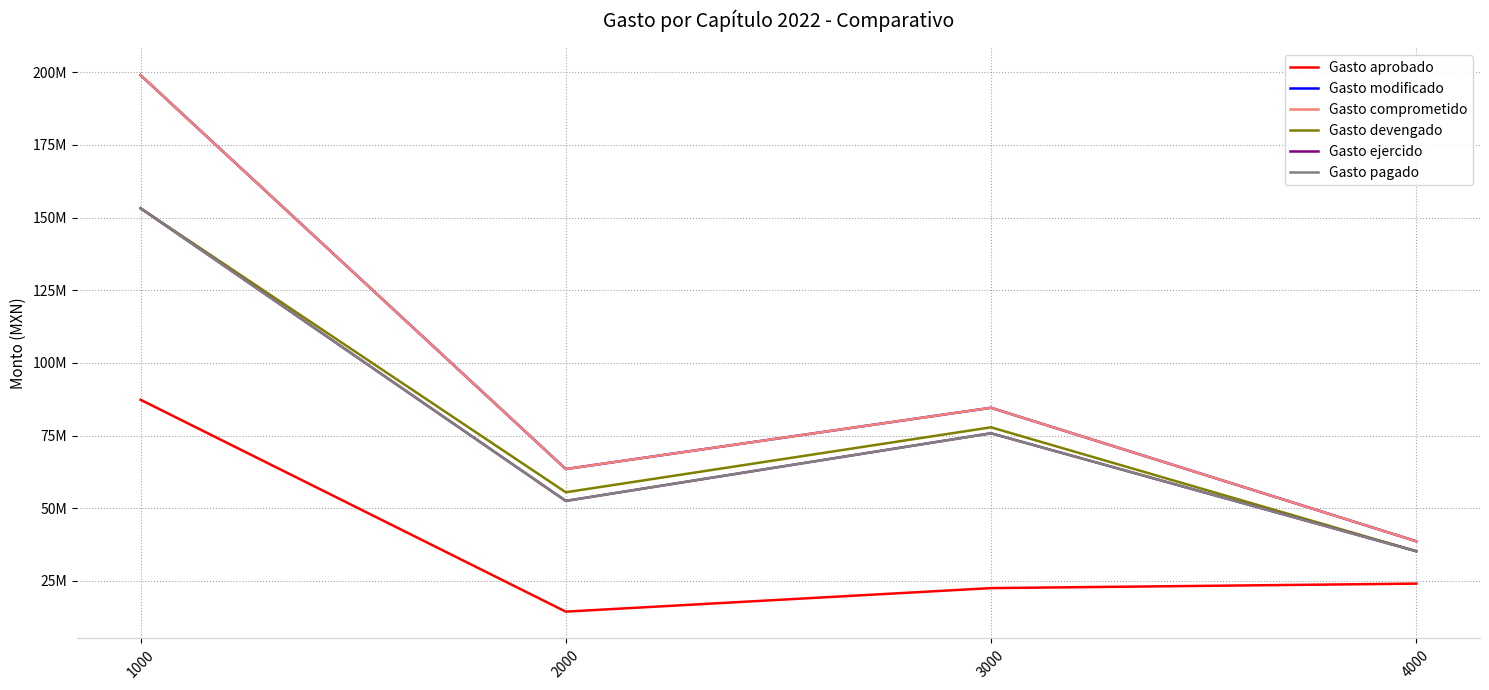

At which category does the chart reach its peak across all series?

1000